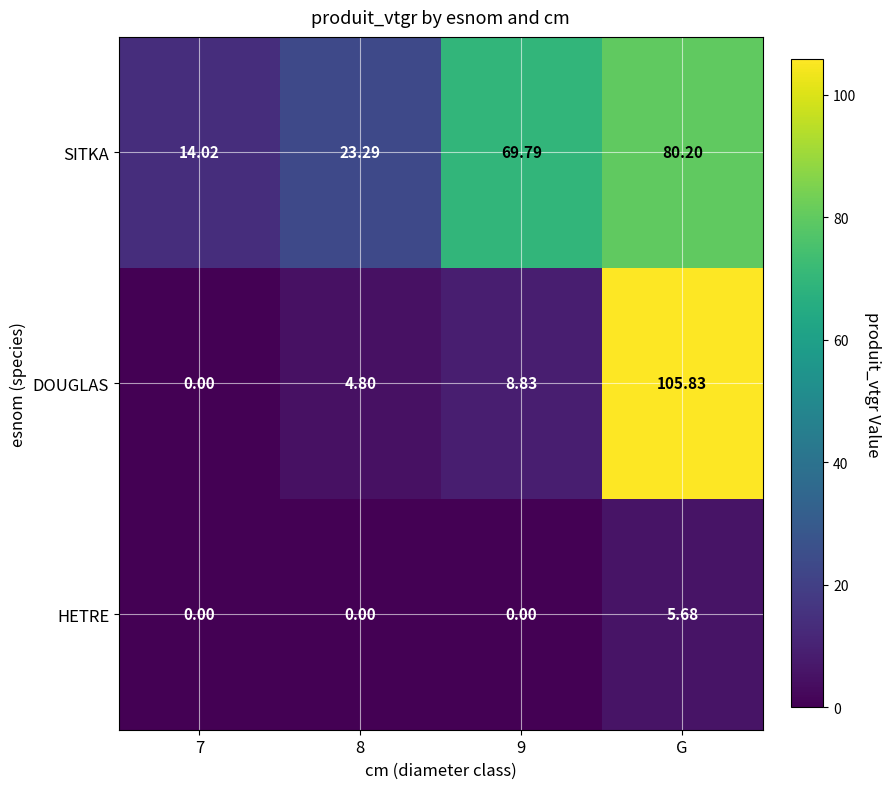

At which category is the sum across all series the highest?

G